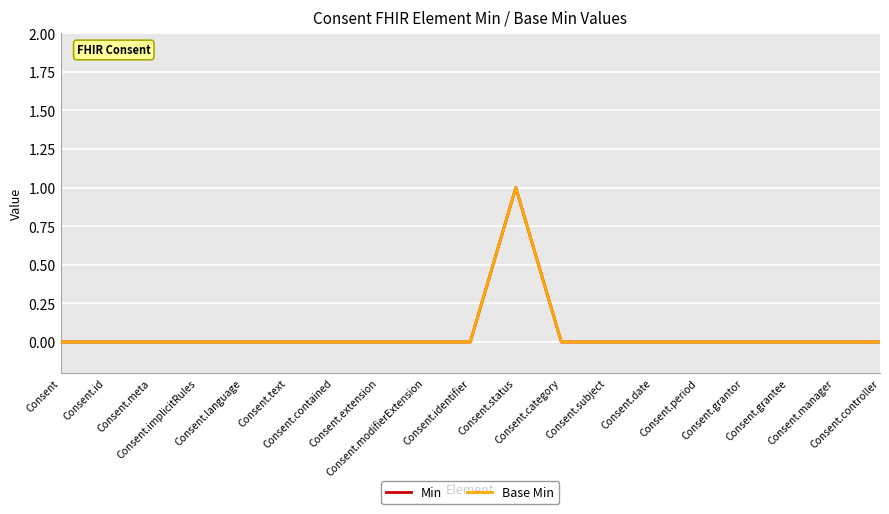

Which series has the largest range (max minus min)?

Min